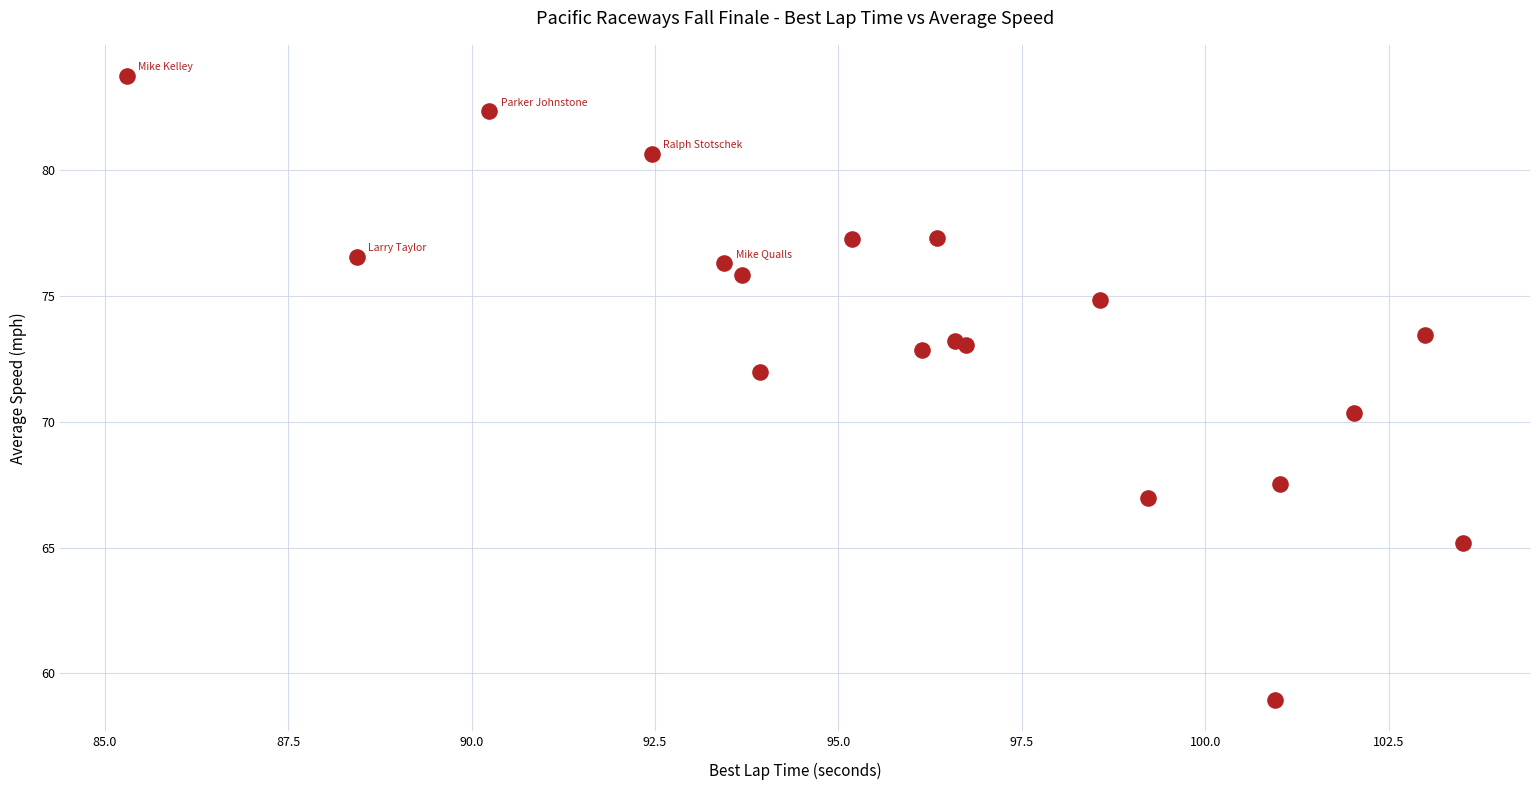

What Y value in the scatter plot is closest to 71?

70.3